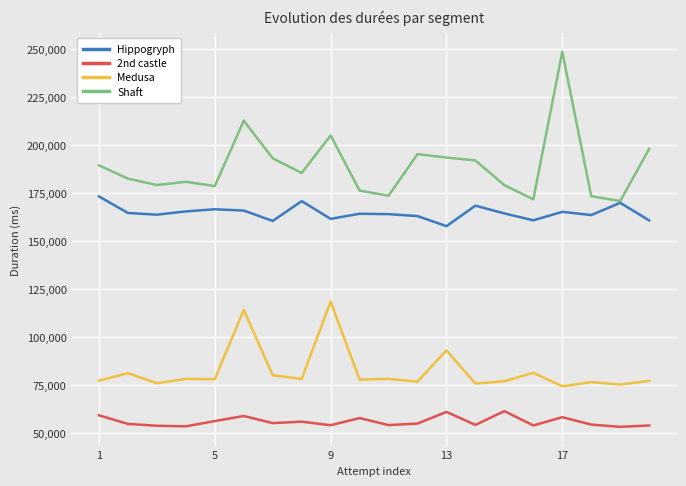

What is the sum of all Medusa values?

1647272